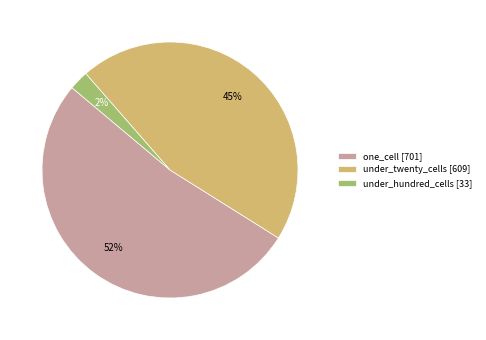

Which slice is the smallest?

under_hundred_cells [33]